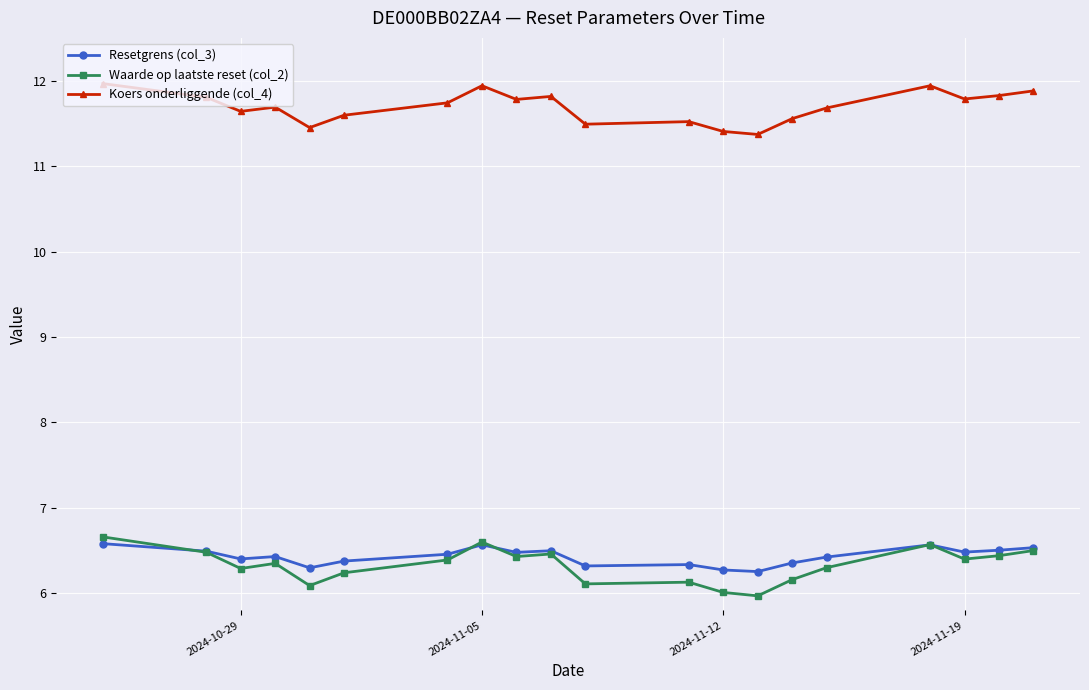

How many lines are shown in the chart?

3